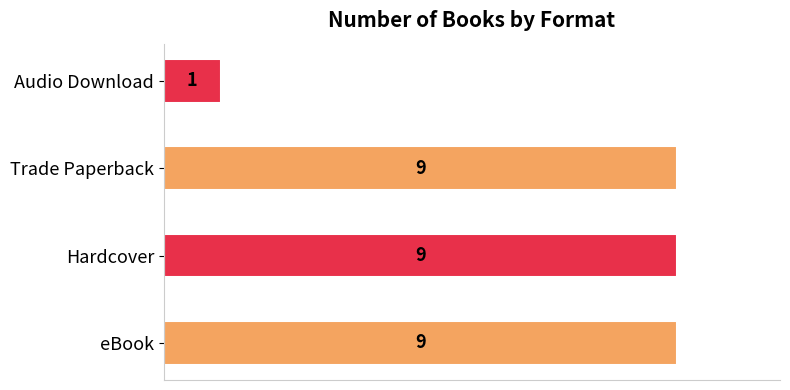

Which has a higher value, Audio Download or Hardcover?

Hardcover